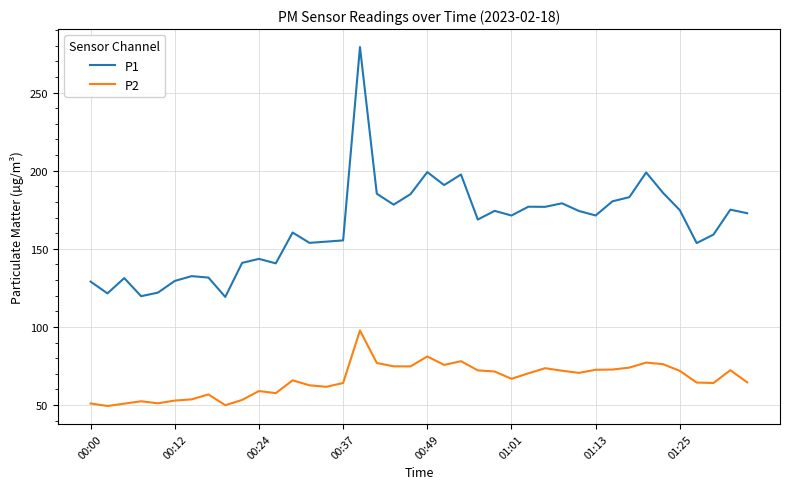

What is the minimum value shown in the chart?

49.4